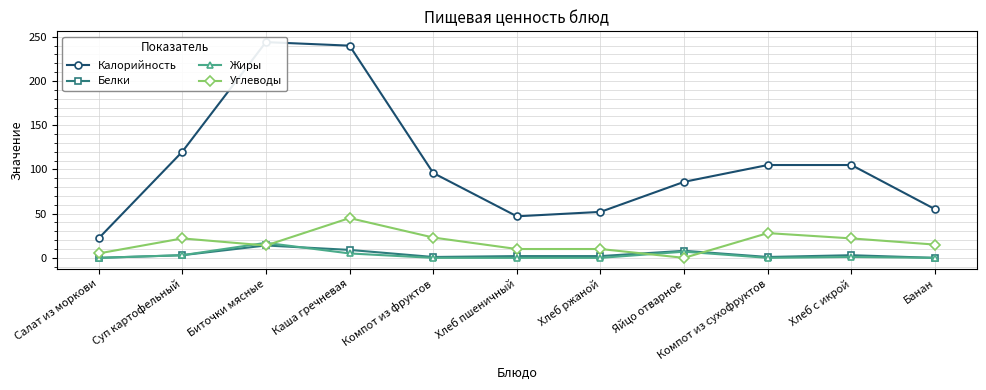

Where is Жиры nearest to the value 8?

Яйцо отварное